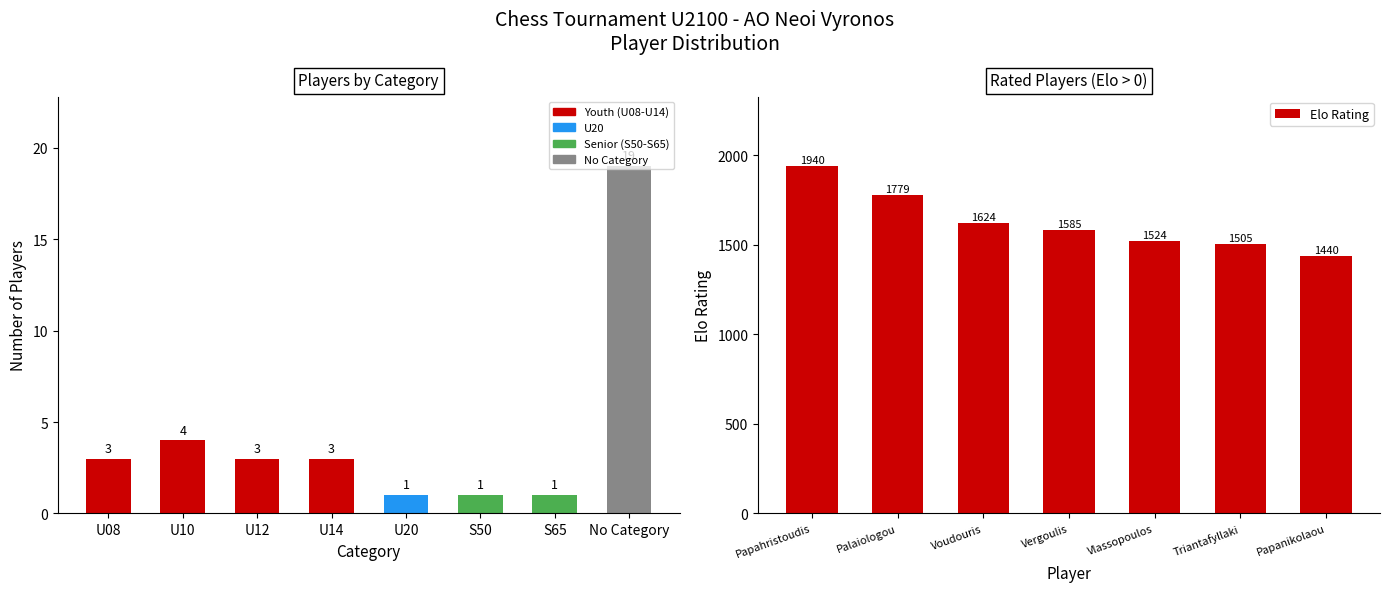

Is it true that the value at Vergoulis is 2197?

False